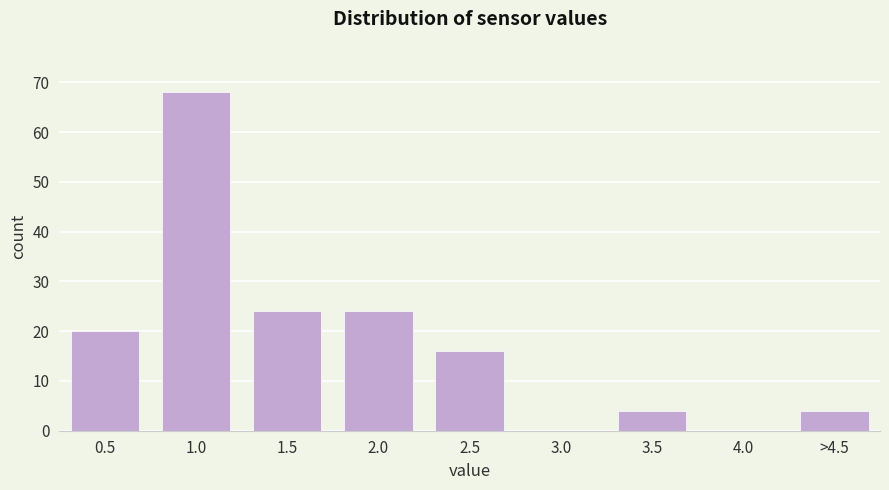

Reading left to right, extract all data points from this chart.

0.5=20	1.0=68	1.5=24	2.0=24	2.5=16	3.0=0	3.5=4	4.0=0	>4.5=4